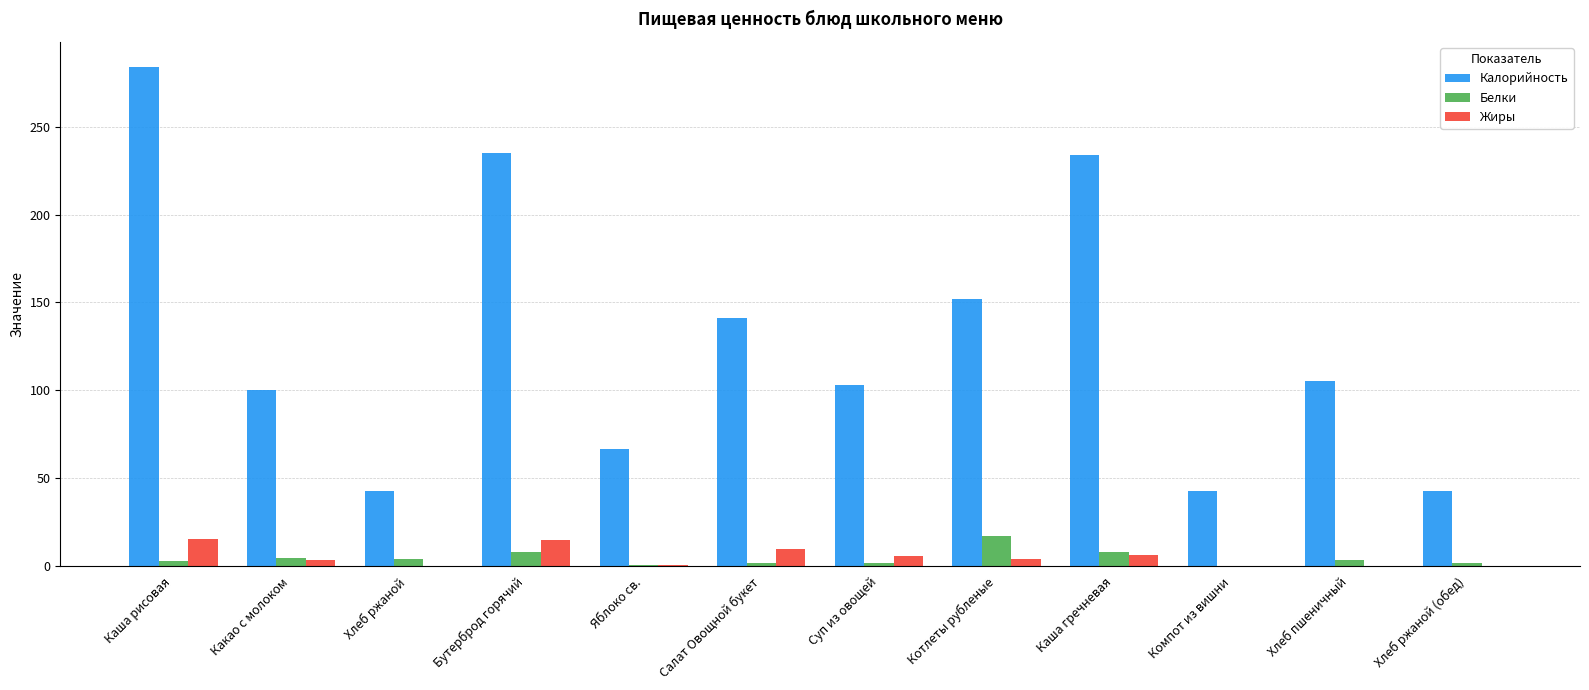

Is the value of Белки at Хлеб ржаной (обед) greater than the value of Калорийность at Какао с молоком?

No